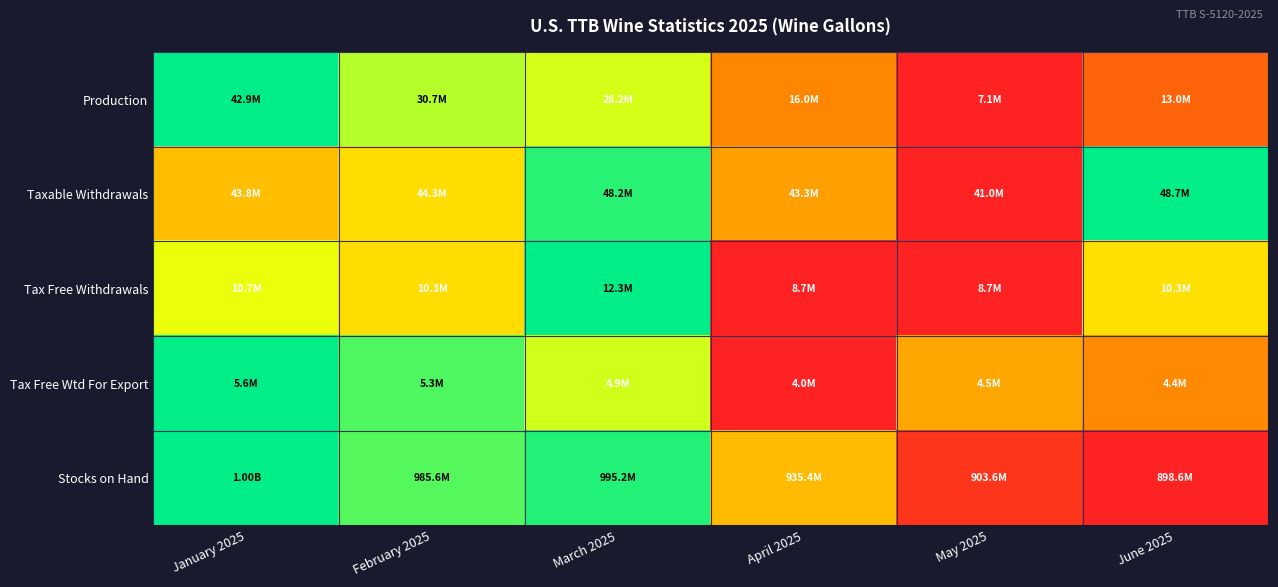

At which category is the sum across all series the highest?

March 2025